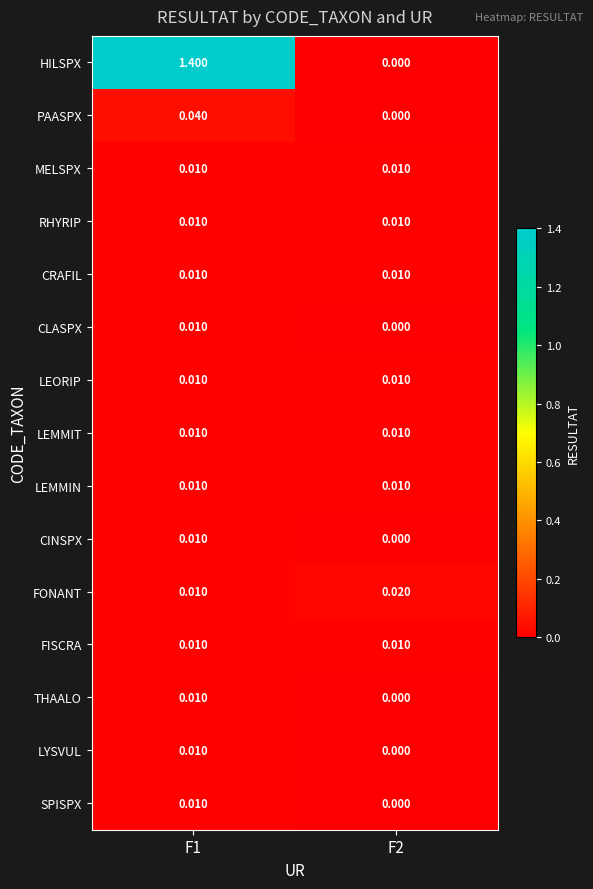

How many categories are shown in the chart?

2